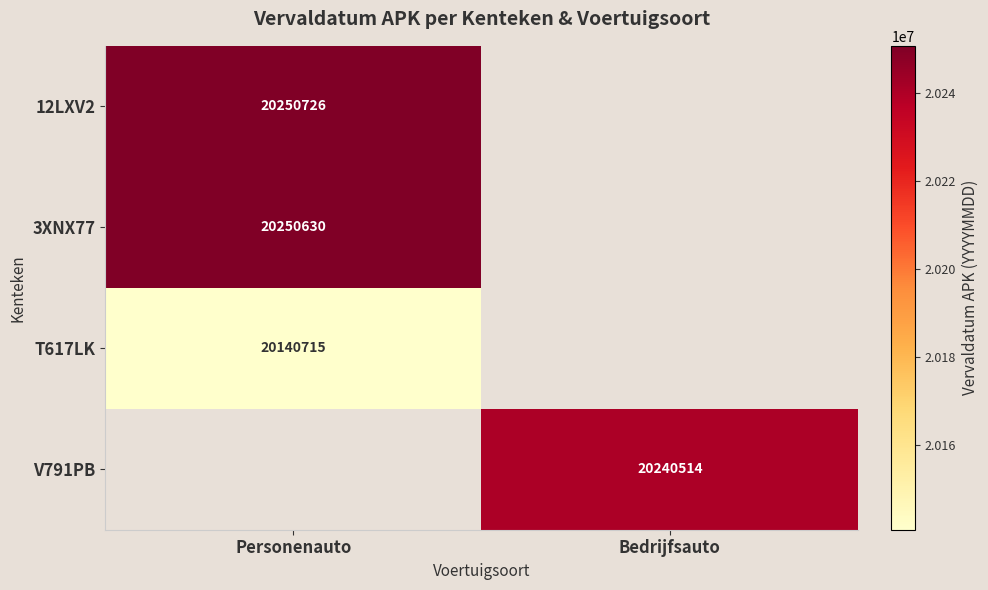

True or false: V791PB has a value of 29601134 at Bedrijfsauto.

False